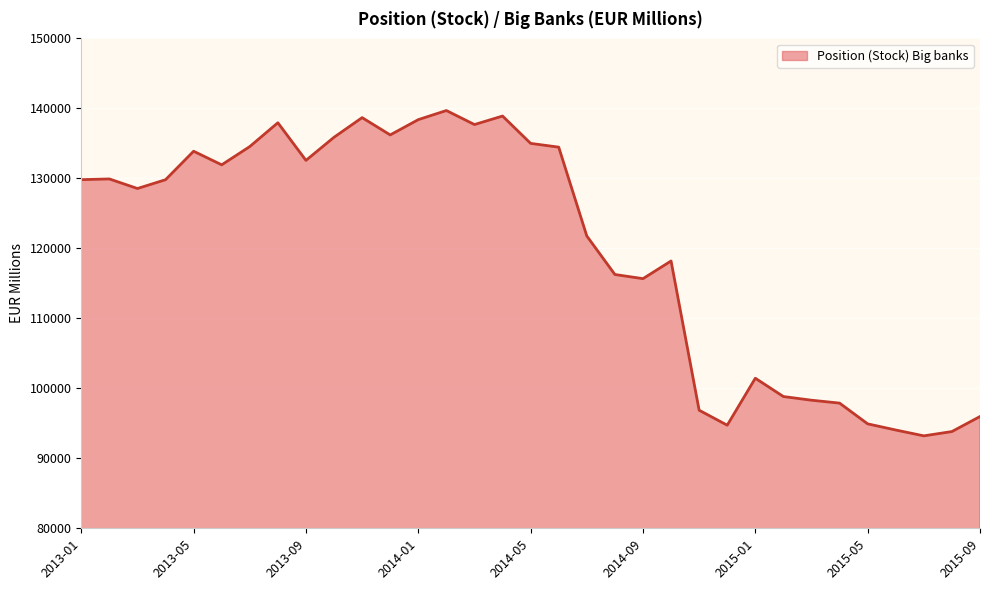

What is the maximum value shown in the chart?

139693